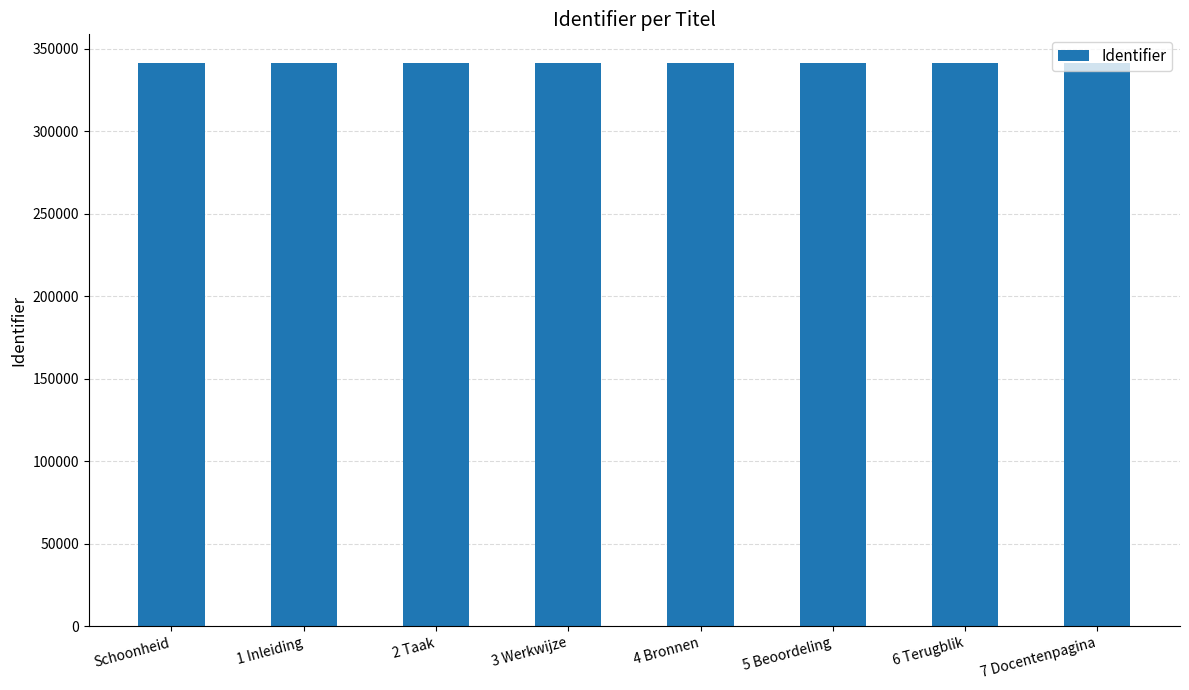

What is the minimum value shown in the chart?

341051